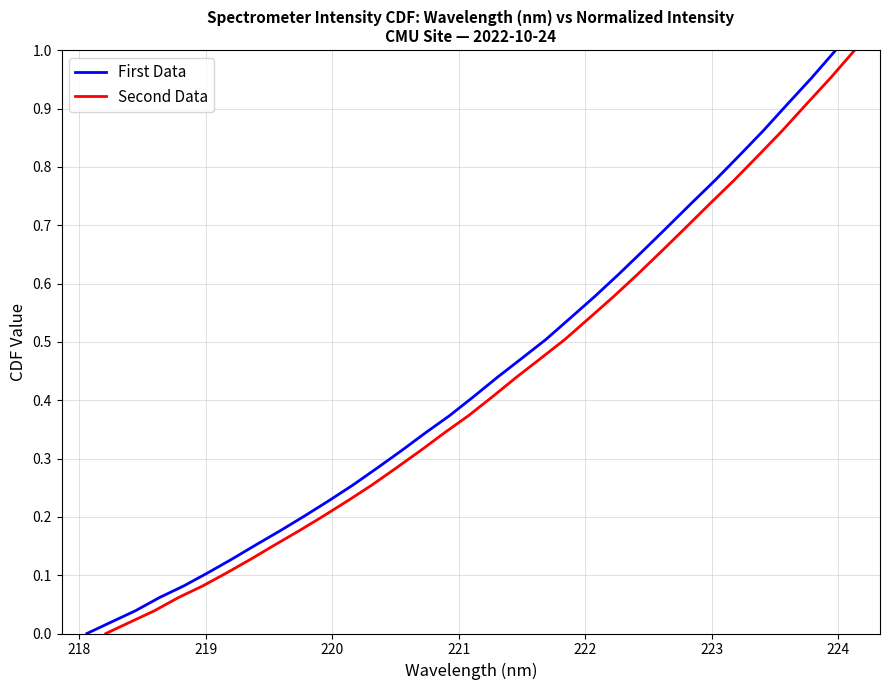

Is it true that Second Data equals 0.1 at 219?

False